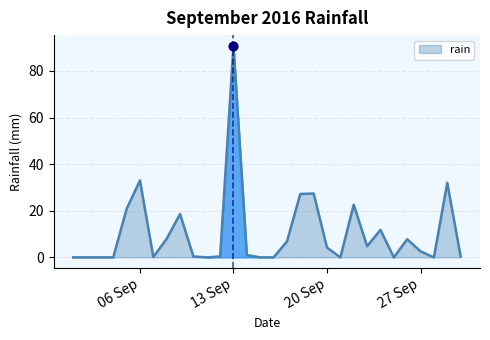

What is the greatest value displayed?

90.8